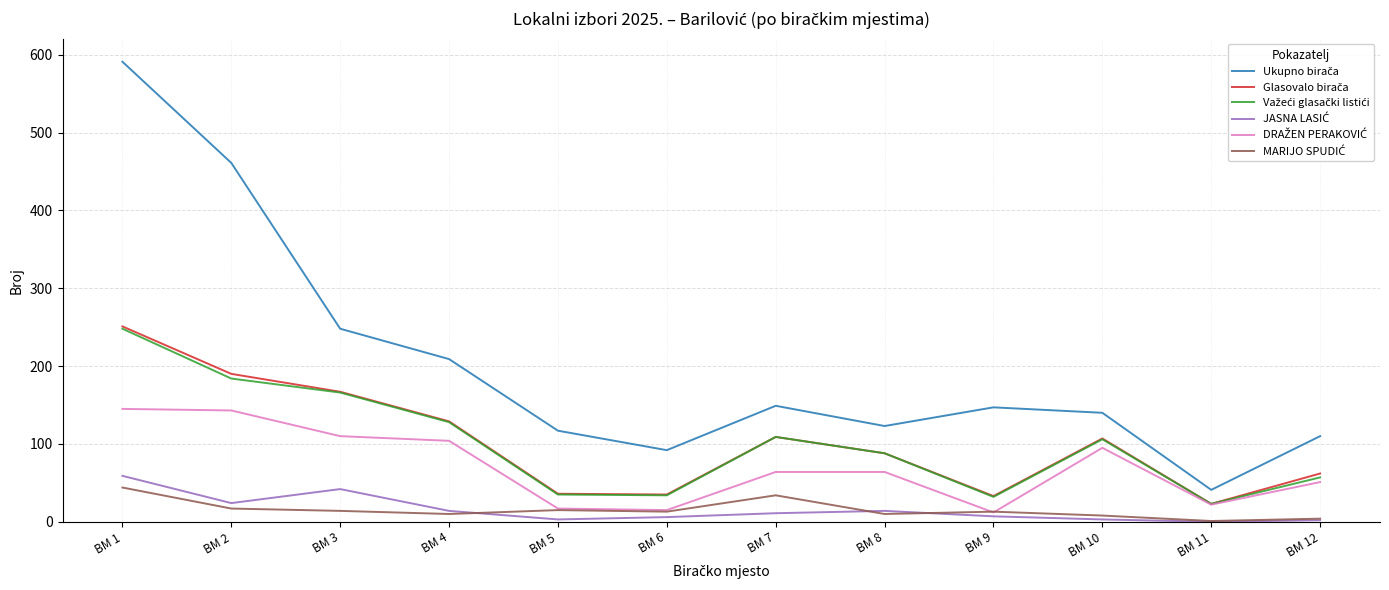

Is it true that Važeći glasački listići equals 23 at BM 11?

True